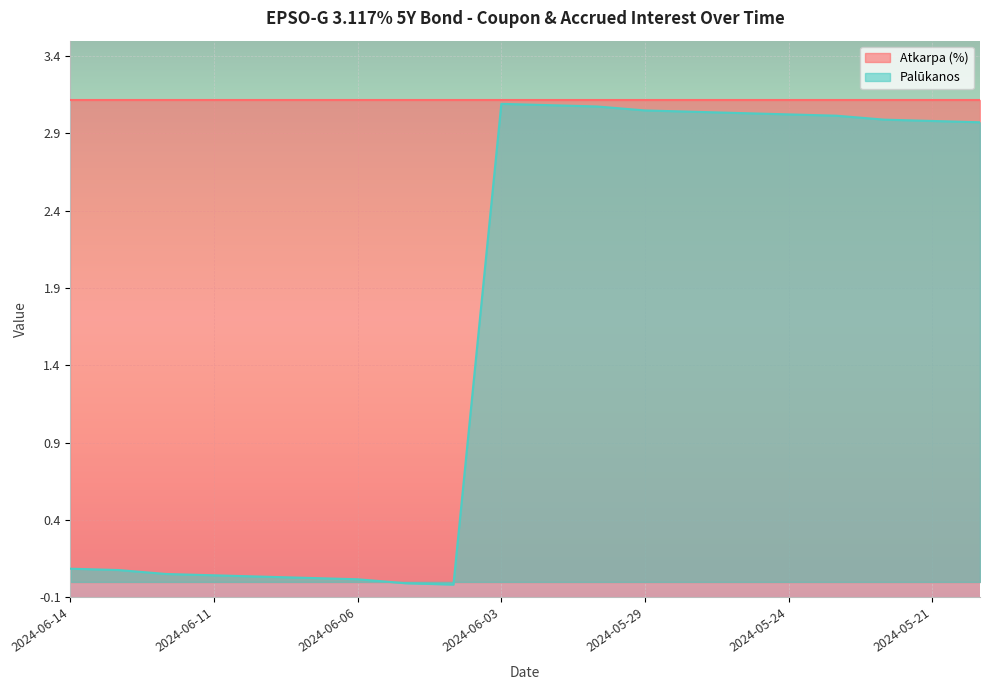

What is the greatest value displayed?

3.1